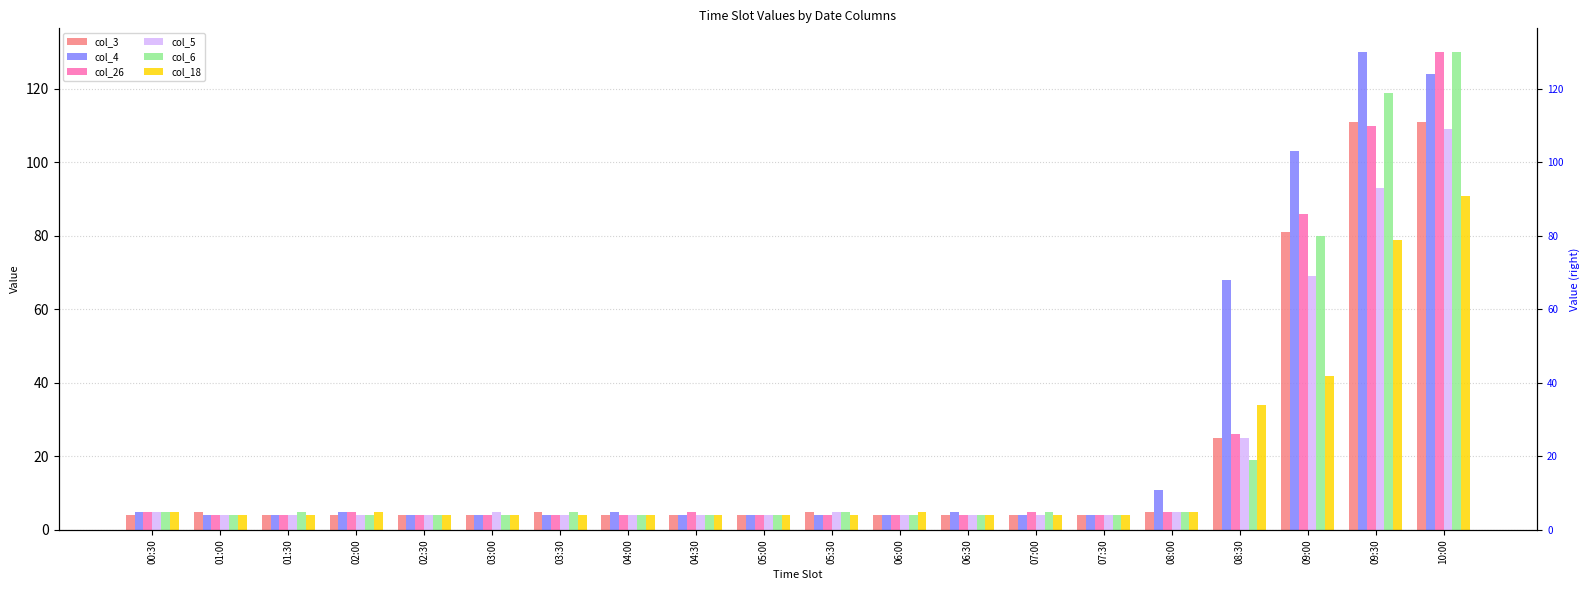

At which category does the chart reach its minimum across all series?

00:30